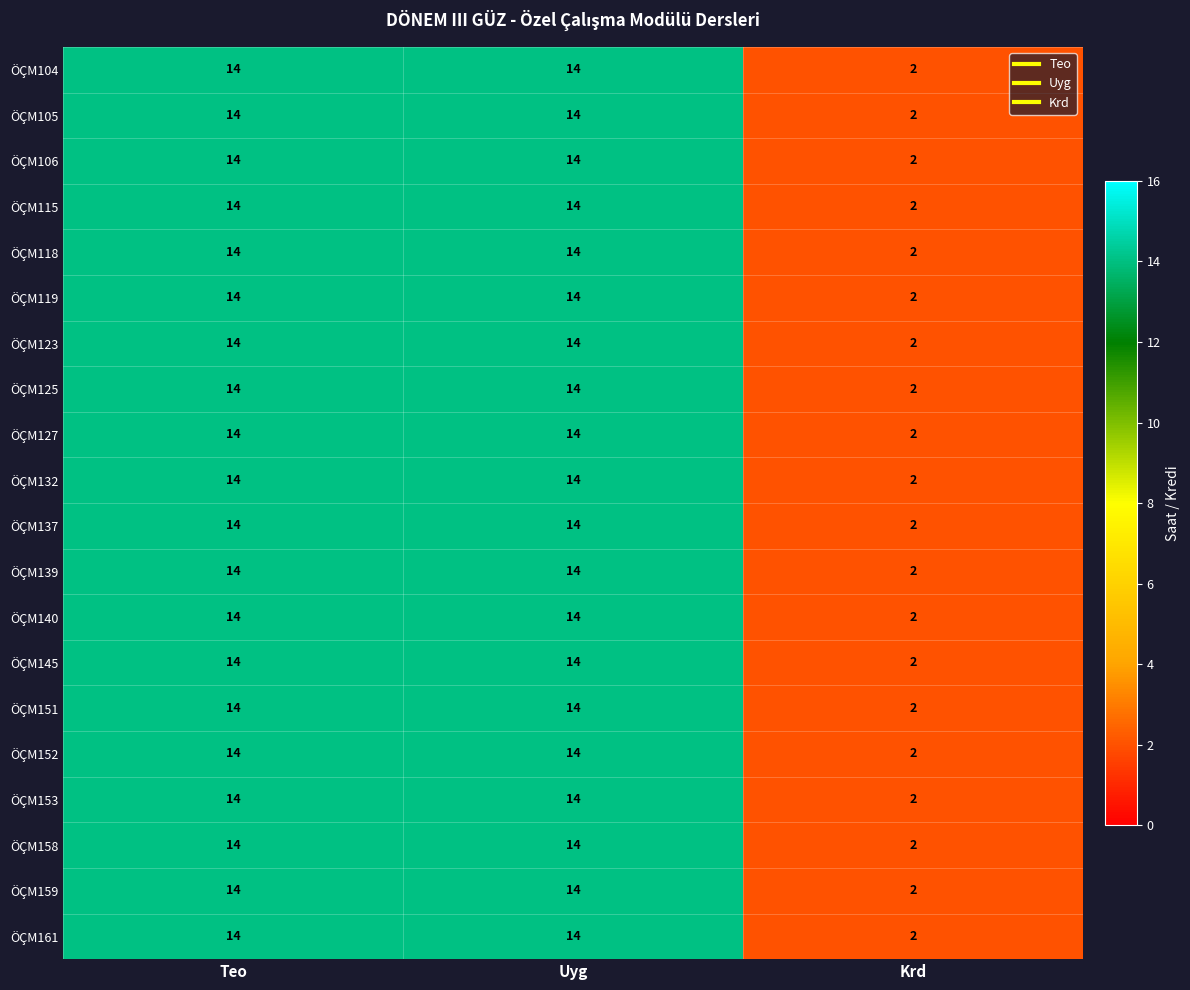

How many distinct data groups are displayed?

20